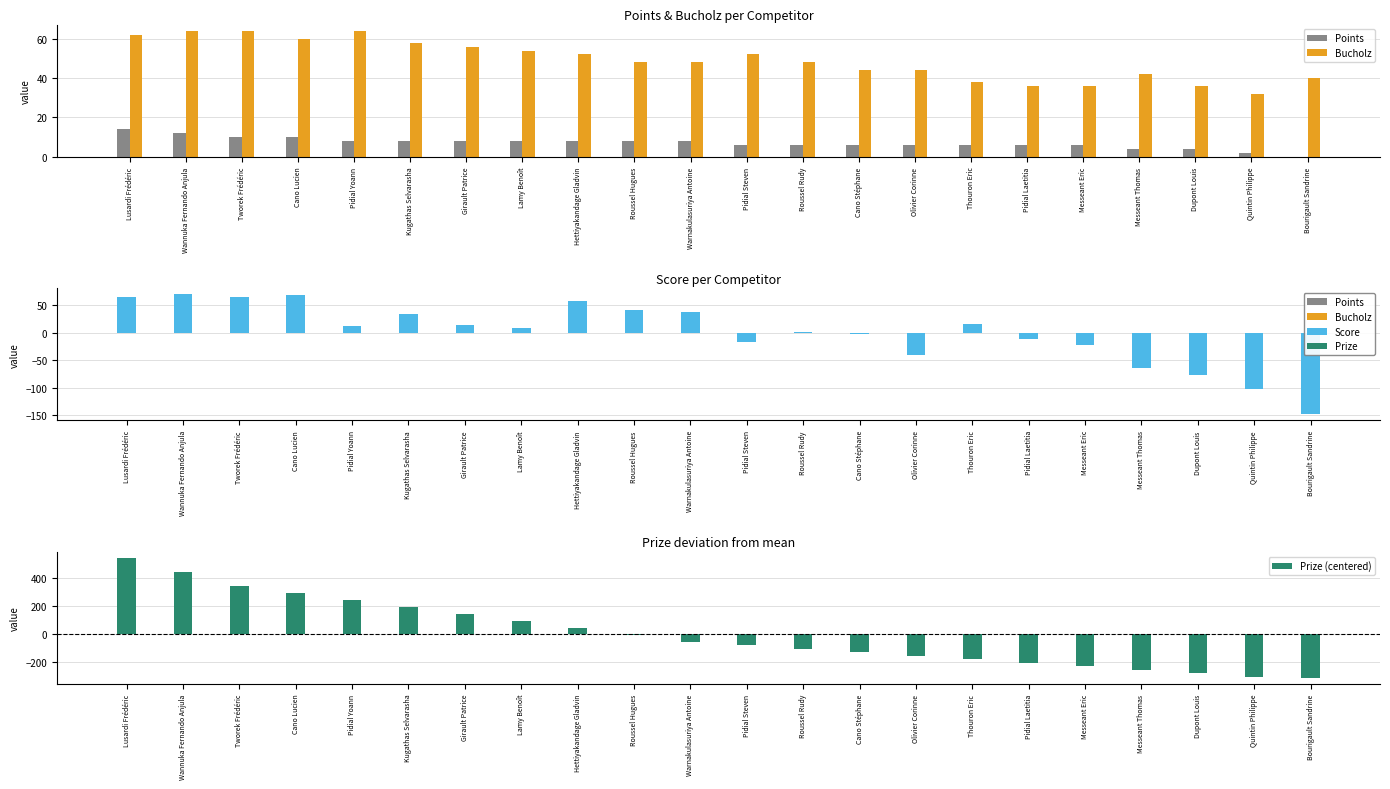

How many values in the Prize (centered) series are below -57?

12